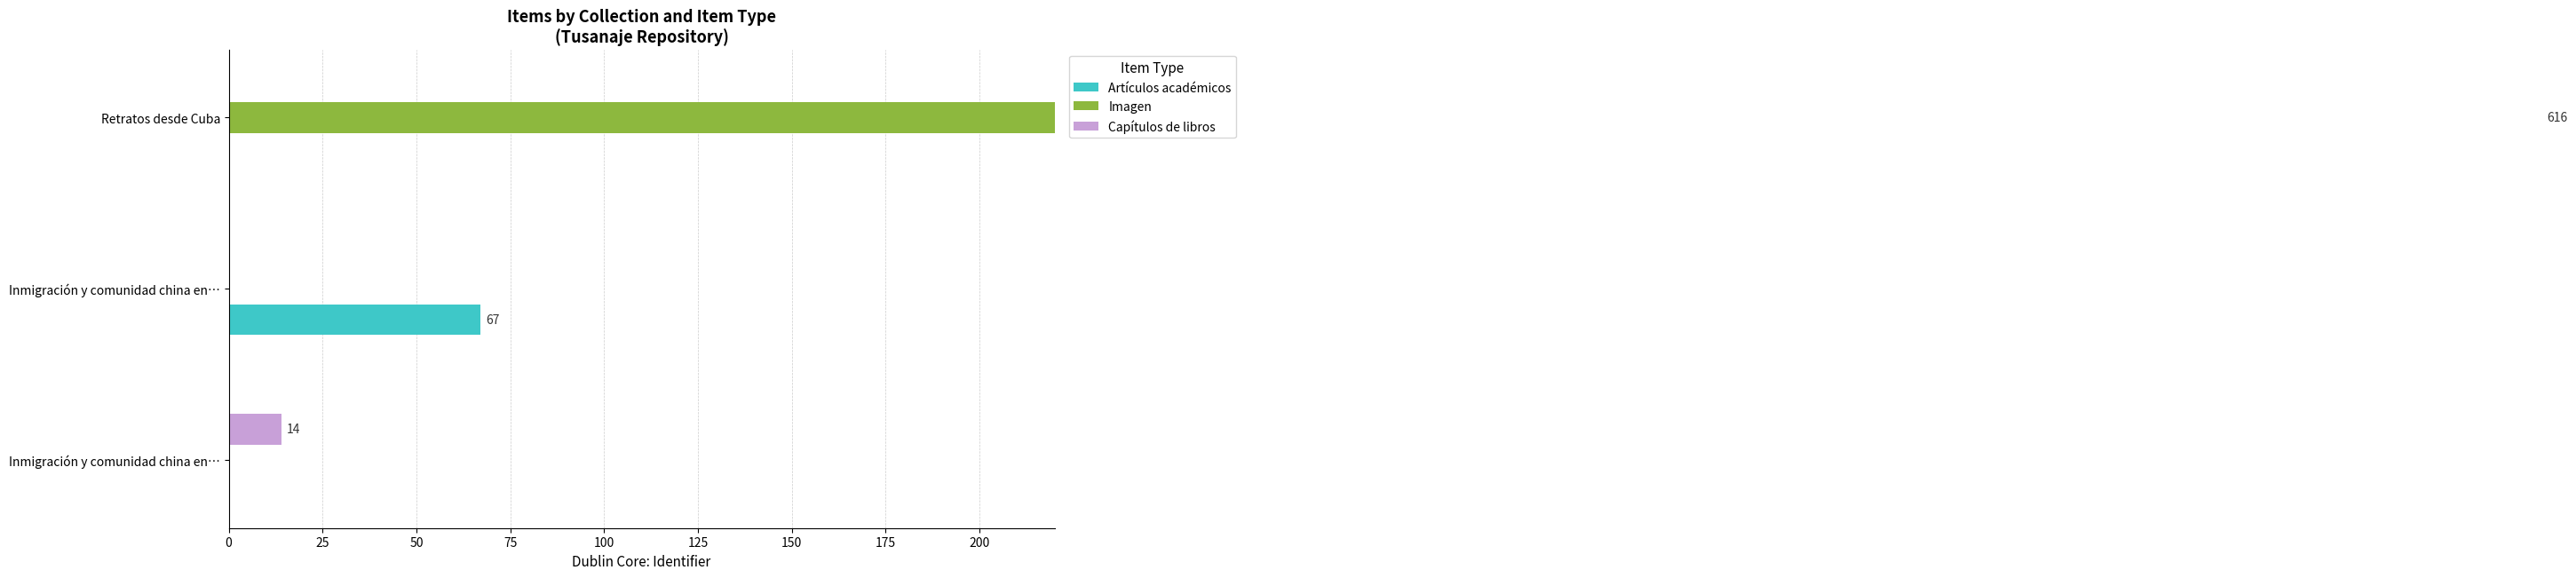

What is the difference between the maximum and minimum values in the Artículos académicos series?

67